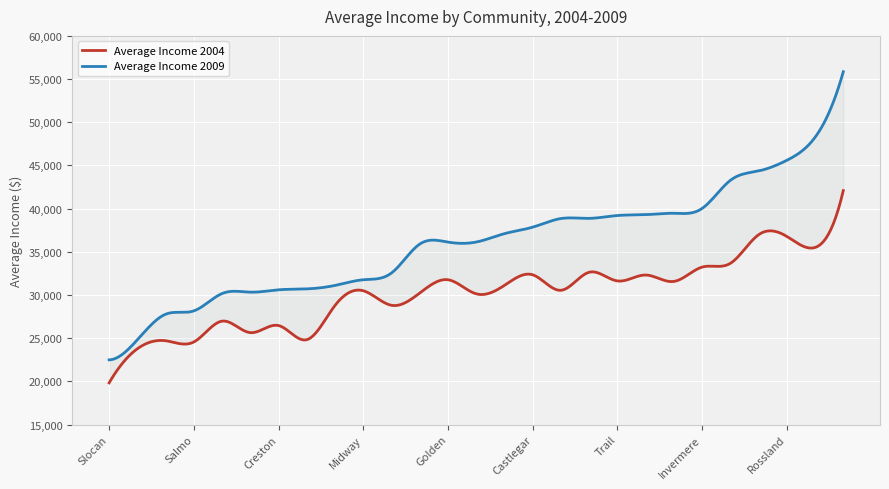

Reading left to right, transcribe all the data shown in this chart.

Average Income 2004: 19827	23775	24704	24563	26976	25641	26464	24822	28791	30492	28806	30226	31767	30138	31113	32341	30543	32635	31629	32313	31571	33229	33664	36976	36782	35500	42085
Average Income 2009: 22490	24817	27774	28164	30170	30330	30600	30708	31109	31764	32549	35897	36125	36131	37104	37855	38853	38873	39203	39302	39462	40022	43272	44362	45595	48259	55851